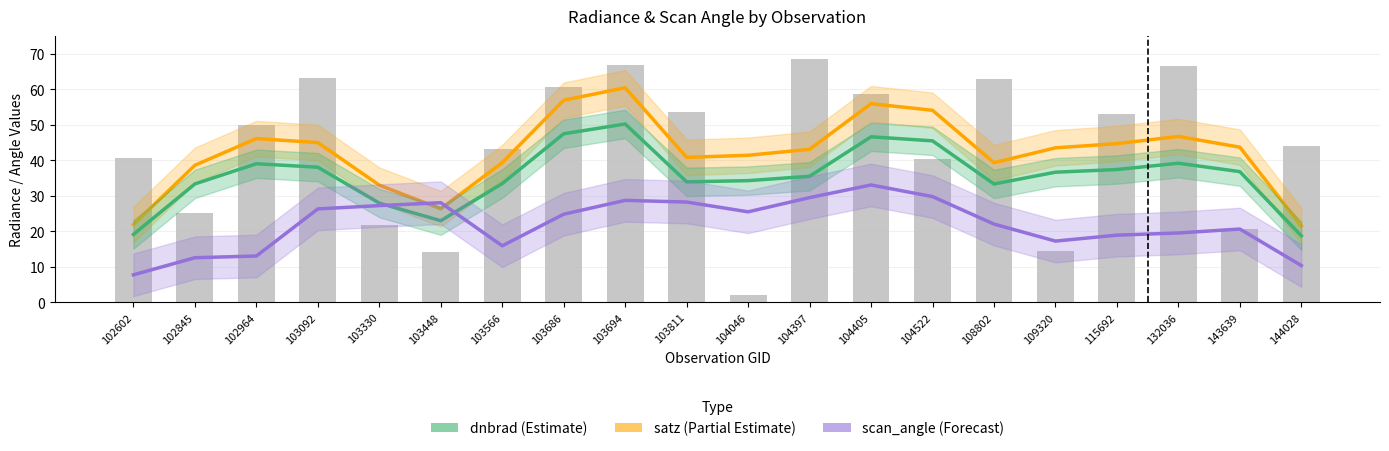

Which category has the lowest value in the dnbrad (scaled×40) series?

102602